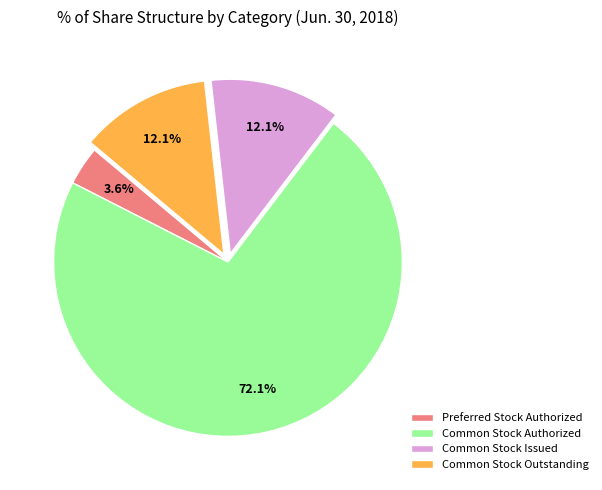

The Preferred Stock Authorized slice represents 4% of the pie. True or false?

True